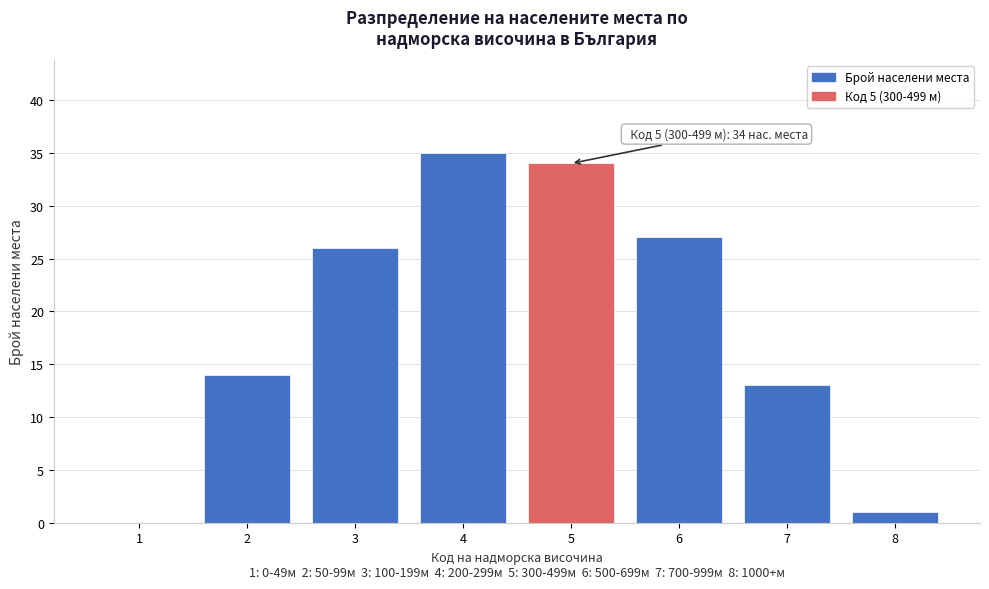

Reading left to right, what are all the values shown in this chart?

1=0	2=14	3=26	4=35	5=34	6=27	7=13	8=1